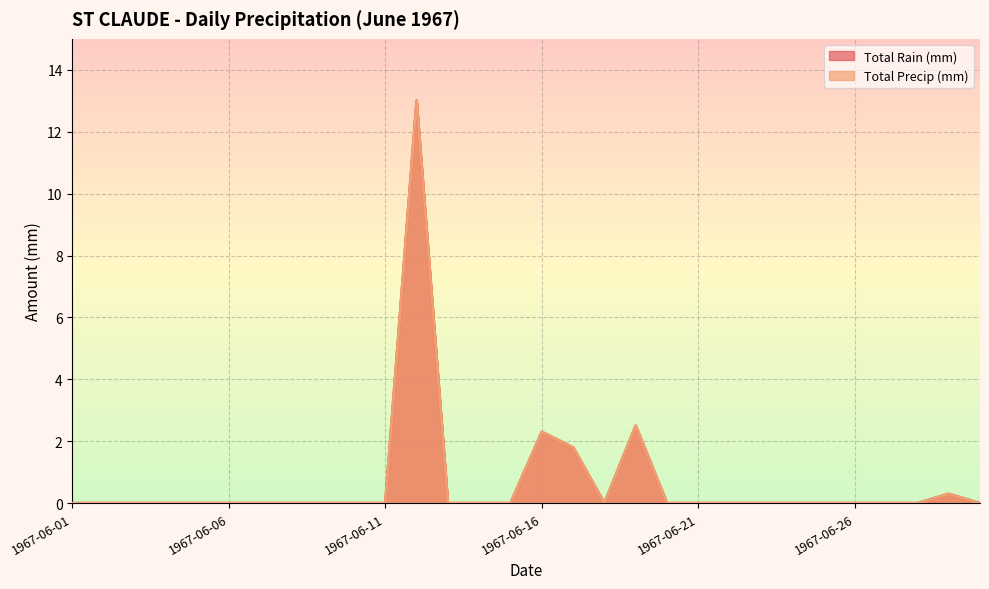

Reading left to right, list all the values displayed in this chart.

Total Rain (mm): 0.0	0.0	0.0	0.0	0.0	0.0	0.0	0.0	0.0	0.0	0.0	13.0	0.0	0.0	0.0	2.3	1.8	0.0	2.5	0.0	0.0	0.0	0.0	0.0	0.0	0.0	0.0	0.0	0.3	0.0
Total Precip (mm): 0.0	0.0	0.0	0.0	0.0	0.0	0.0	0.0	0.0	0.0	0.0	13.0	0.0	0.0	0.0	2.3	1.8	0.0	2.5	0.0	0.0	0.0	0.0	0.0	0.0	0.0	0.0	0.0	0.3	0.0